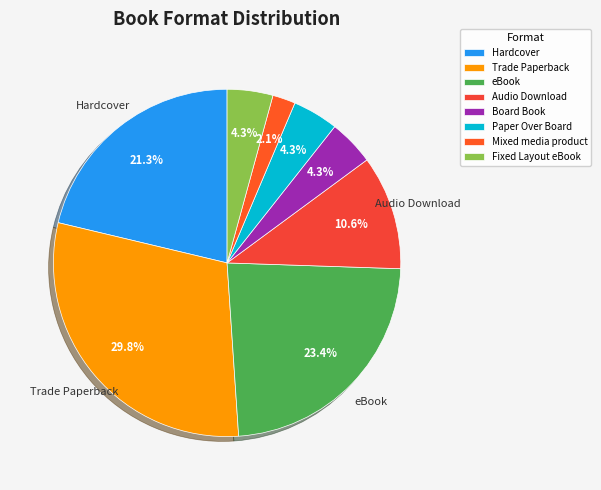

To the nearest percent, what is the average slice percentage?

12%